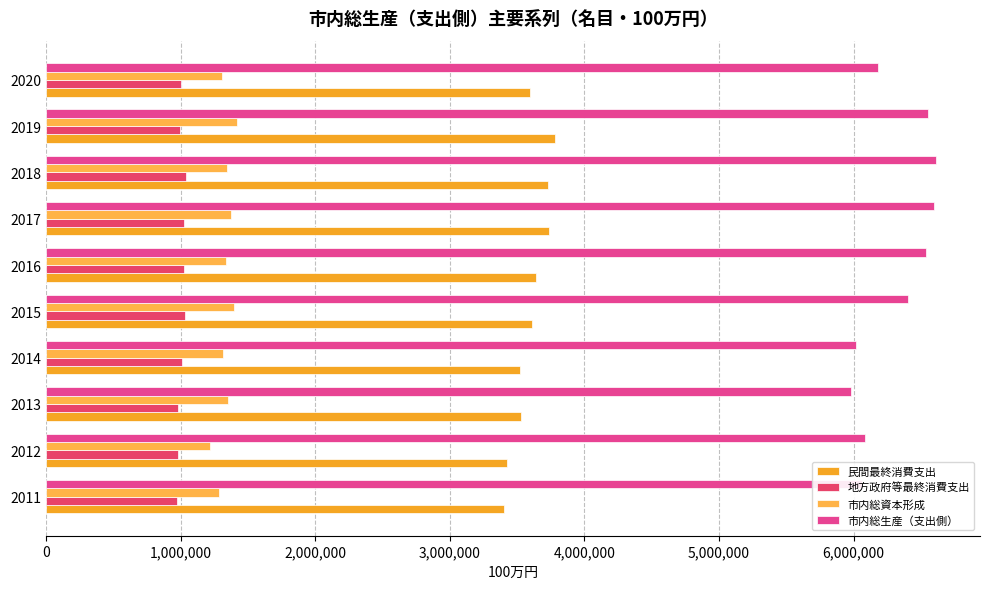

Which series has the largest range (max minus min)?

市内総生産（支出側）